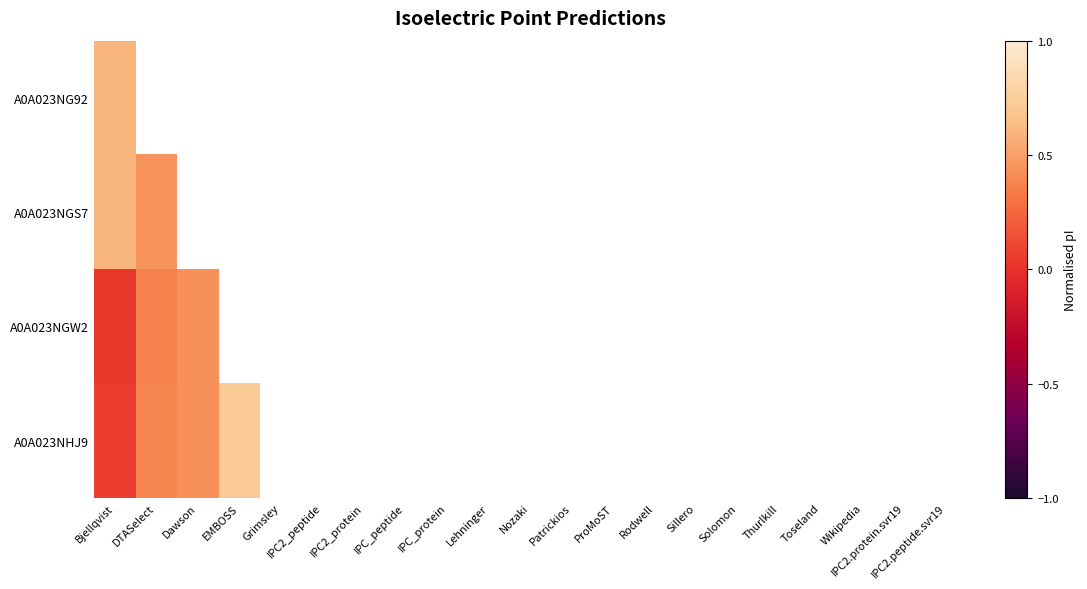

At which label does A0A023NG92 reach its minimum?

Bjellqvist